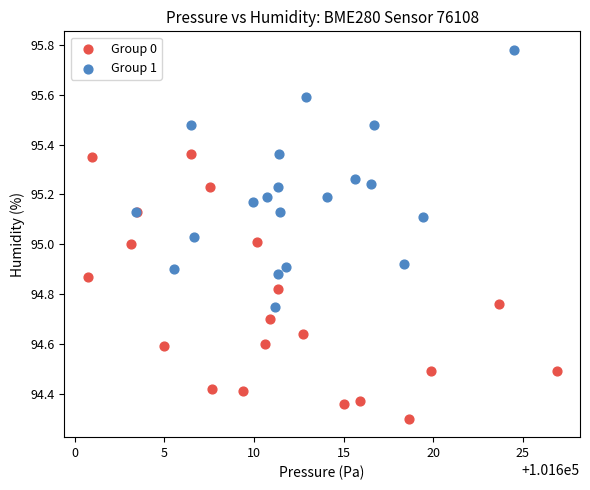

Which series reaches the minimum Y coordinate?

Group 0